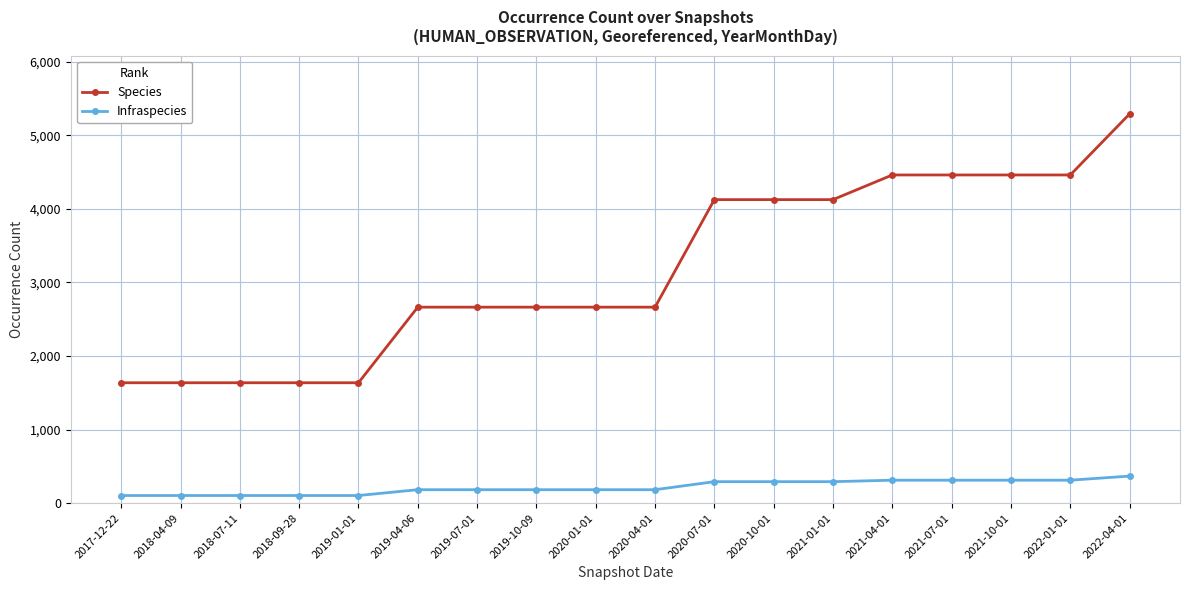

List the series in order of their overall mean, highest first.

Species, Infraspecies